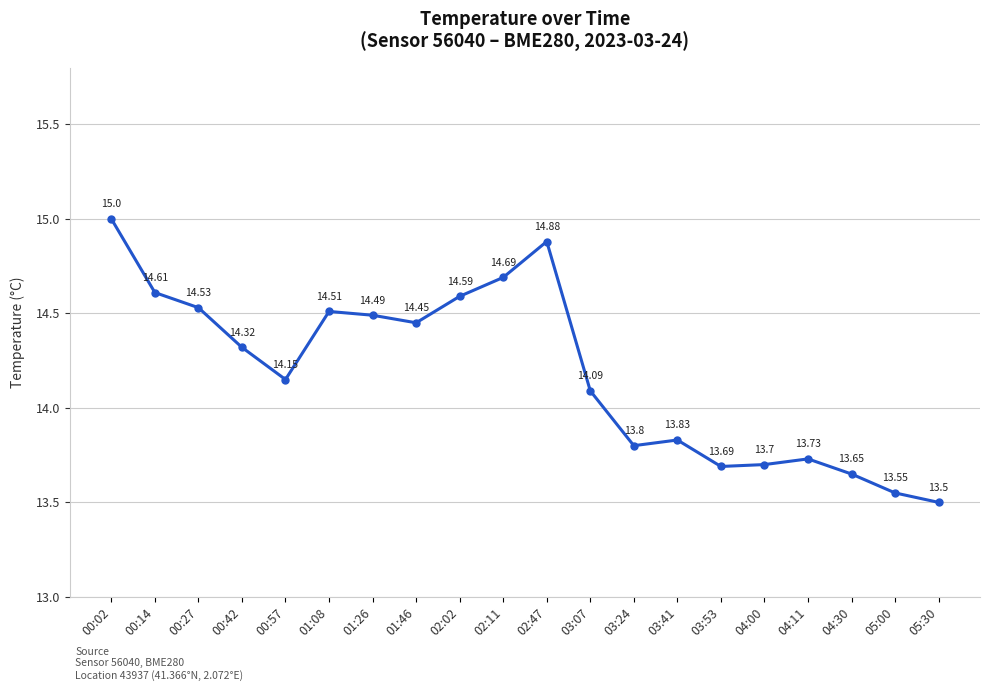

Count the number of categories in the chart.

20